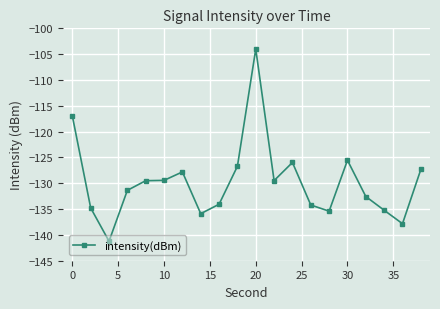

What is the difference between the maximum and minimum values?

37.2